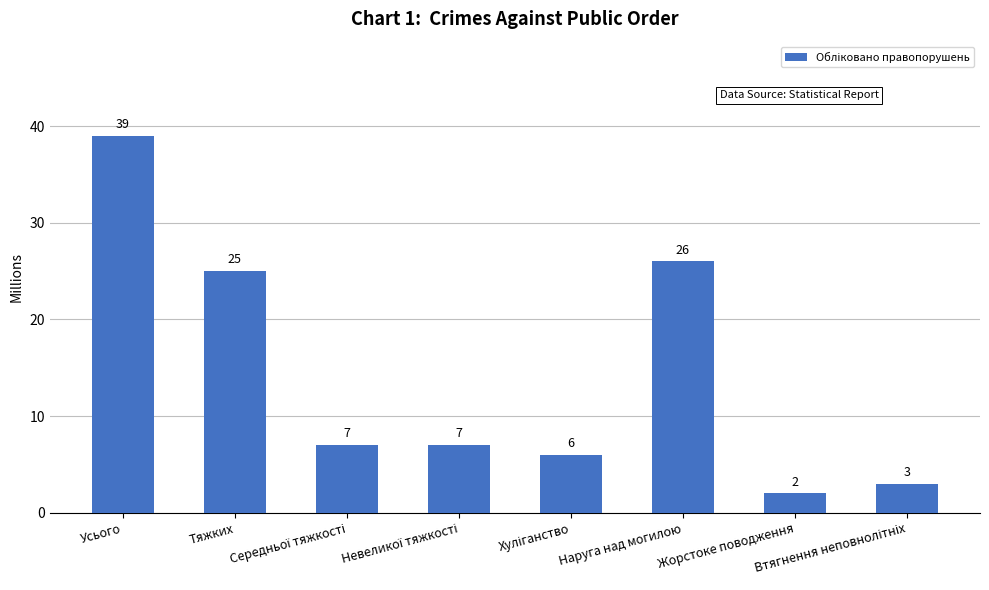

What is the maximum value shown in the chart?

39